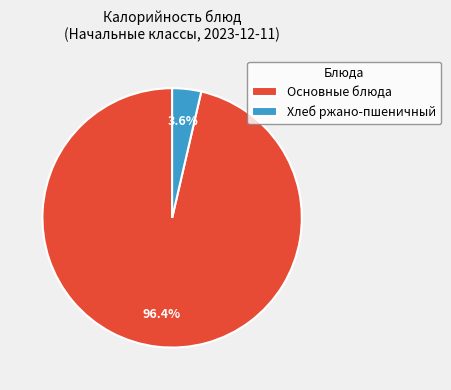

What portion of the pie excludes Хлеб ржано-пшеничный?

96.4%